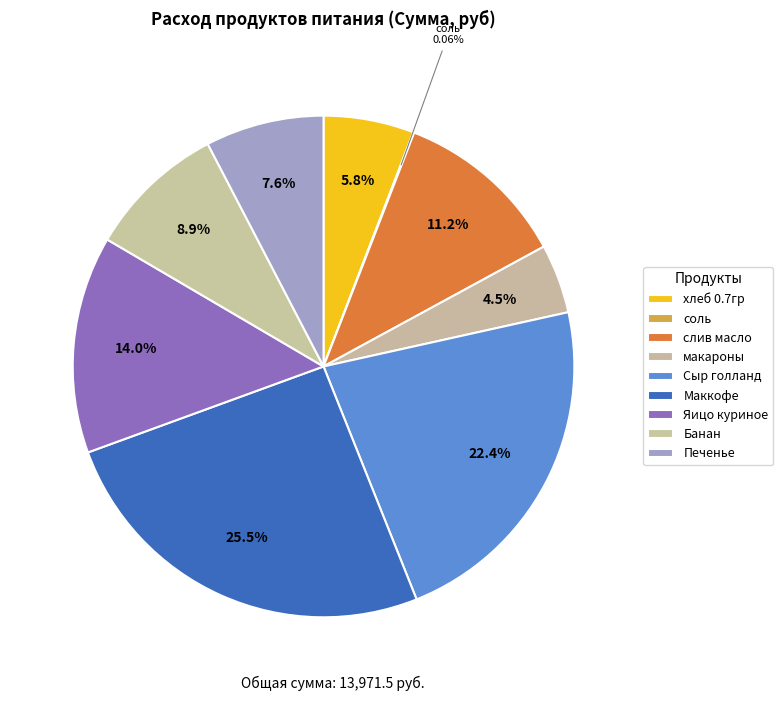

True or false: Маккофе accounts for 25% of the total.

True